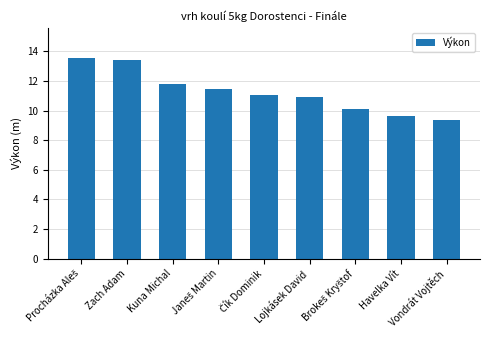

What is the minimum value shown in the chart?

9.4